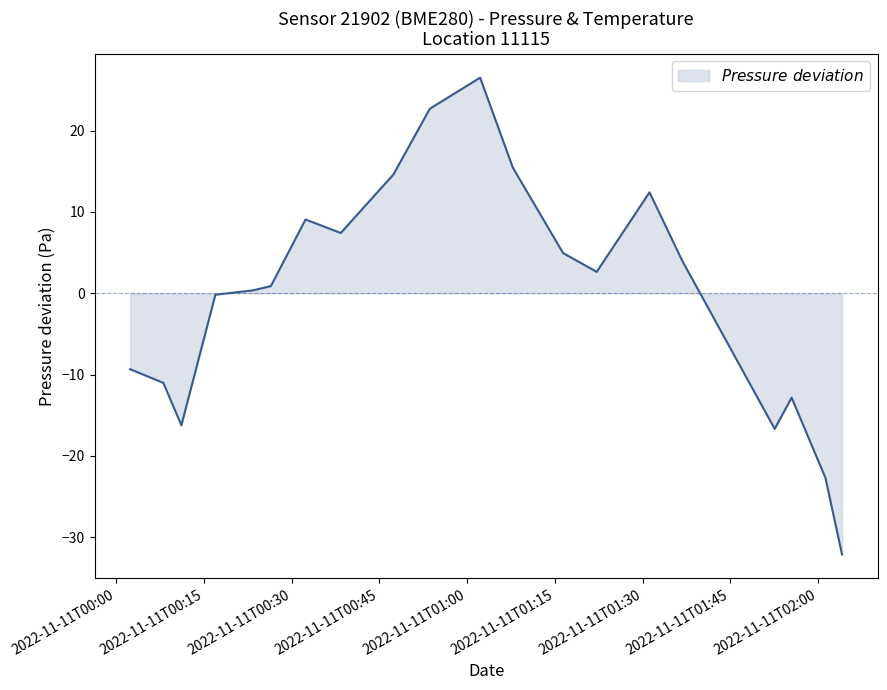

What is the maximum value shown in the chart?

26.5